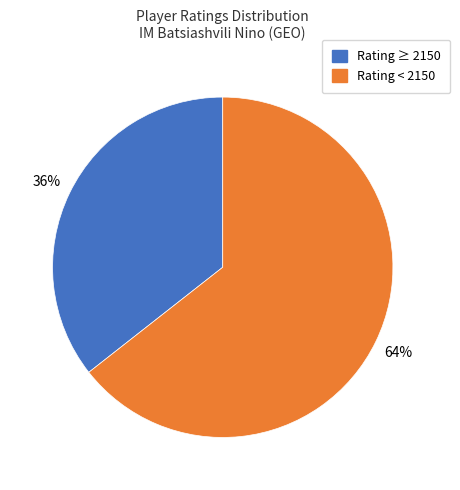

Does any single category account for the majority?

Yes